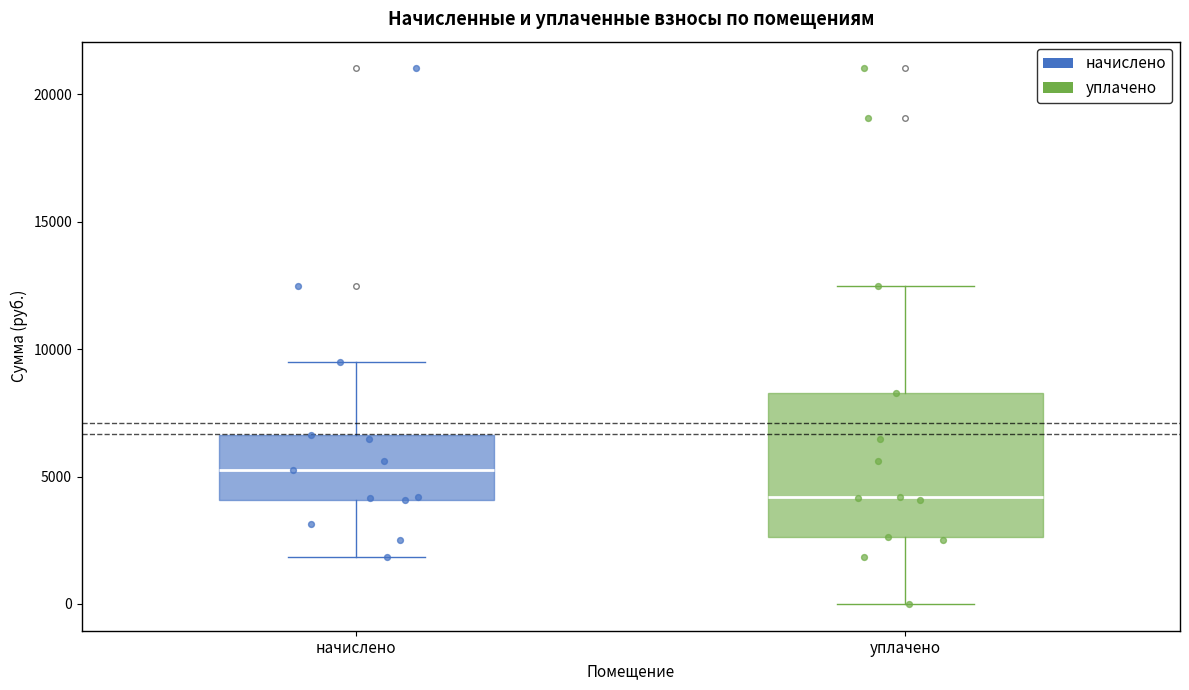

Reading left to right, read every box against the y-axis: the position of its median line, the range the box covers, and the ends of its whiskers. The values are not printed on the chart, so give them approximately, as read against the axis.

начислено: median 5000, box 4000 to 6500, whiskers 2000 to 9500
уплачено: median 4000, box 2500 to 8500, whiskers 0 to 12500